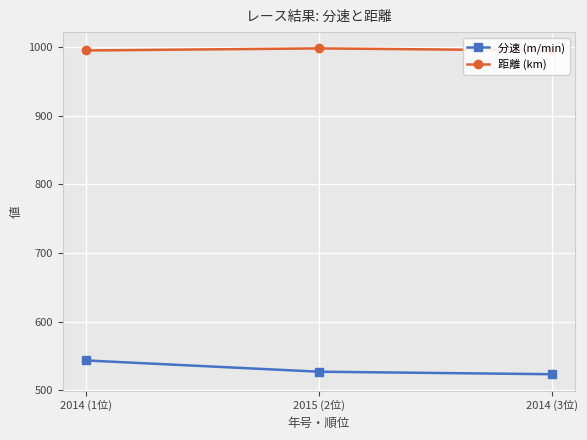

At which category is the sum across all series the highest?

2014 (1位)